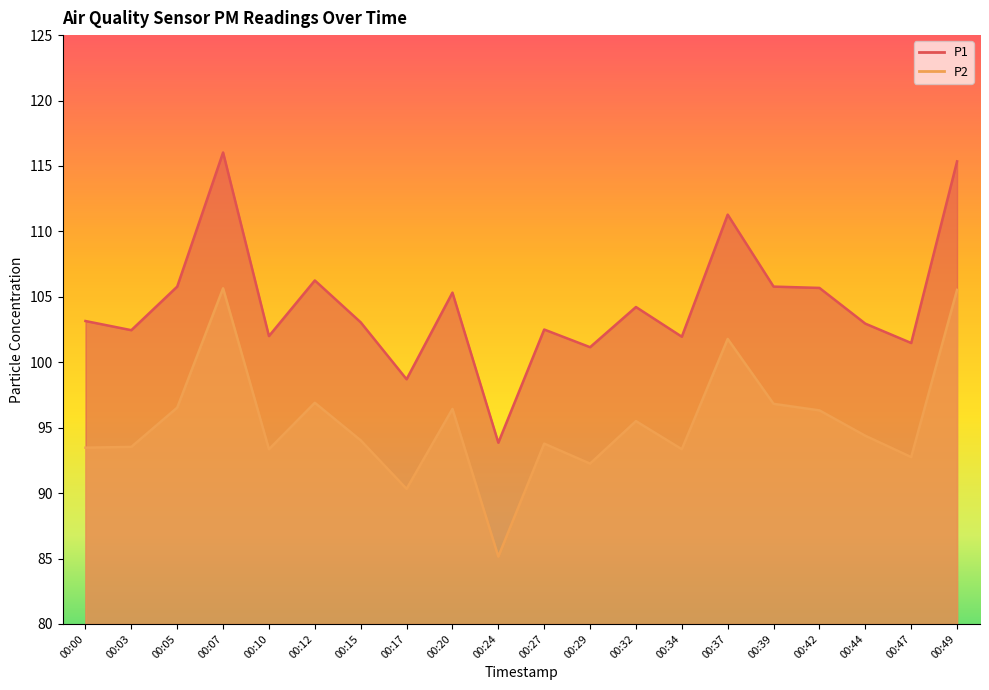

Reading left to right, transcribe all the data shown in this chart.

P1: 103.2	102.5	105.8	116.0	102.0	106.2	103.0	98.7	105.3	93.8	102.5	101.2	104.2	102.0	111.3	105.8	105.7	103.0	101.5	115.3
P2: 93.5	93.5	96.5	105.7	93.3	96.9	94.0	90.3	96.4	85.2	93.8	92.2	95.5	93.3	101.8	96.8	96.3	94.4	92.8	105.5